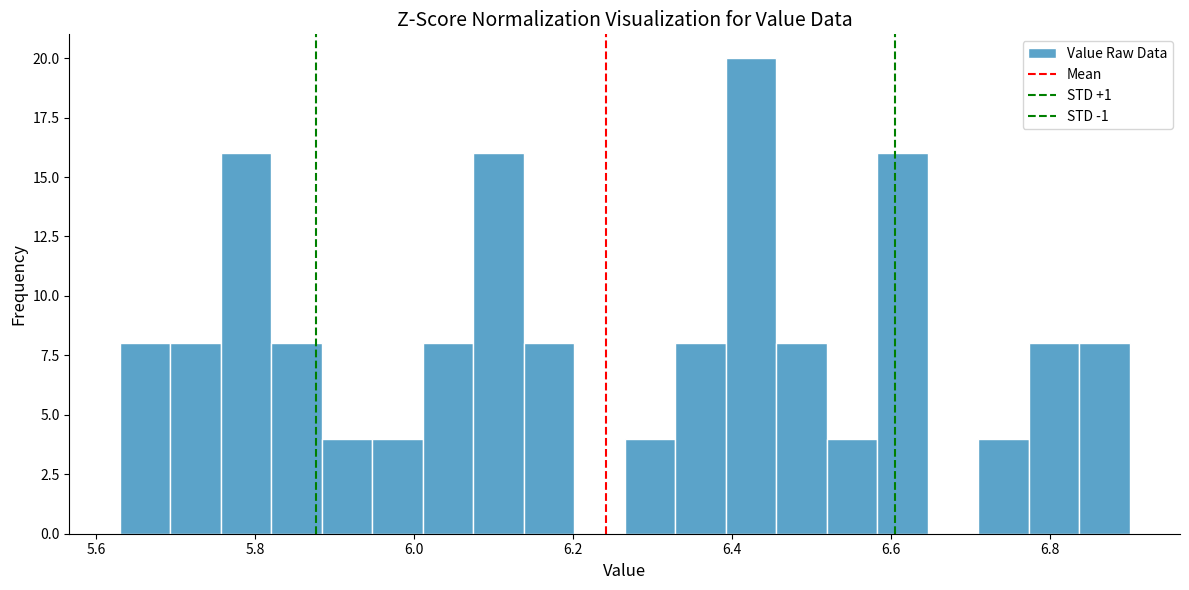

Read against the x-axis, roughly where is the centre of the tallest bar?

6.42